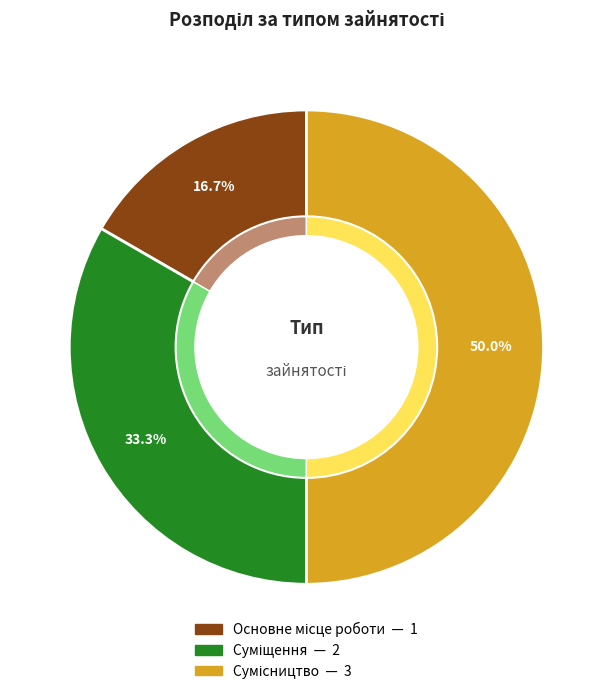

Which slice is the largest?

Сумісництво